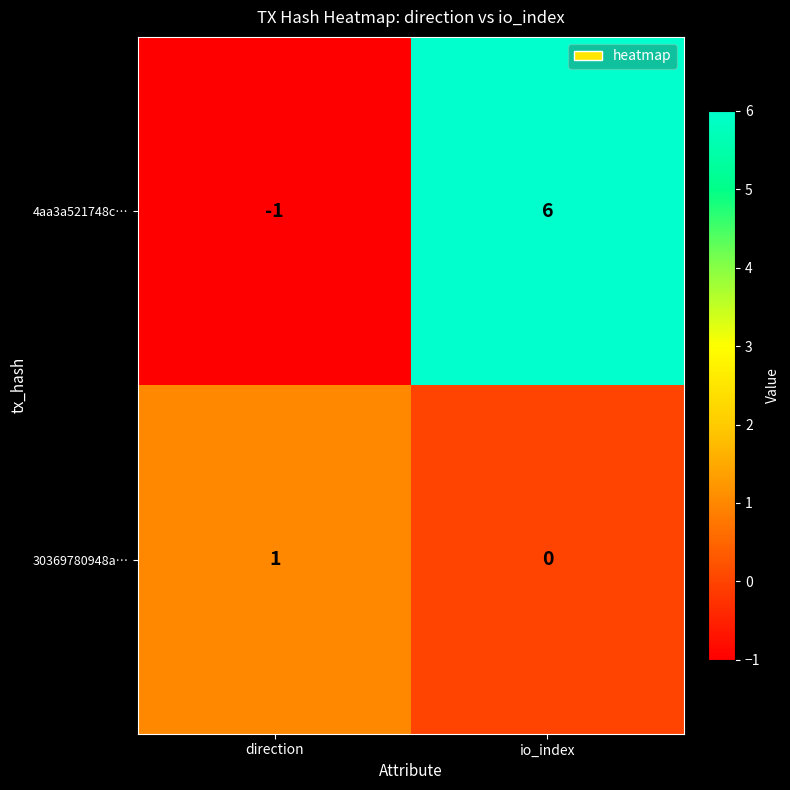

Which category has the highest value across all series?

io_index